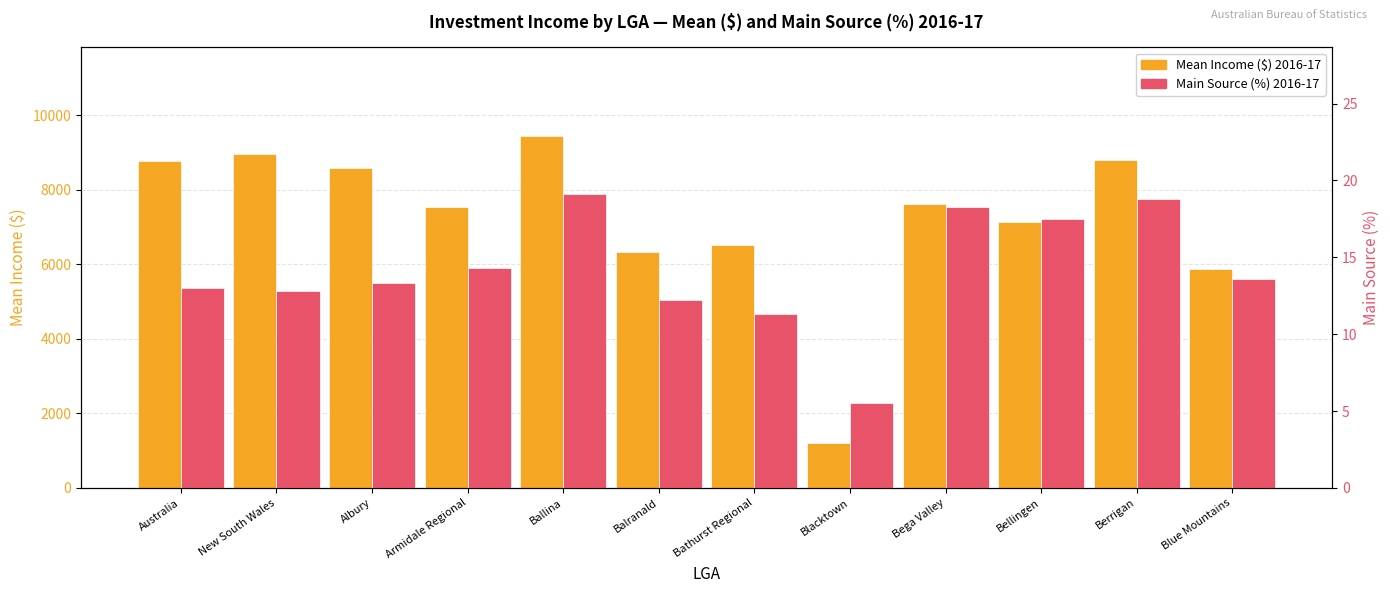

Which category has the lowest value across all series?

Blacktown